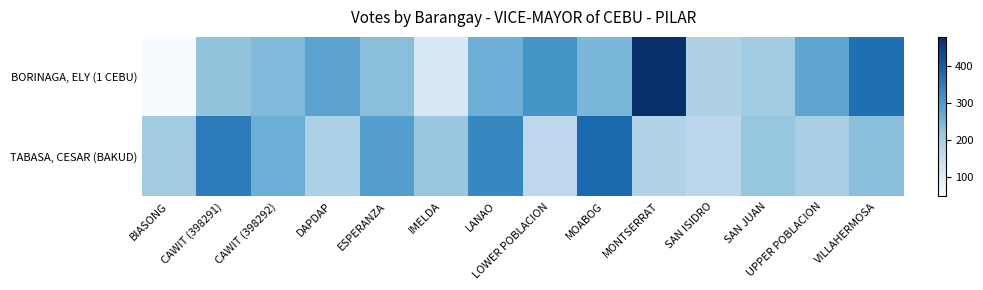

List the series in order of their overall mean, highest first.

BORINAGA, ELY (1 CEBU), TABASA, CESAR (BAKUD)